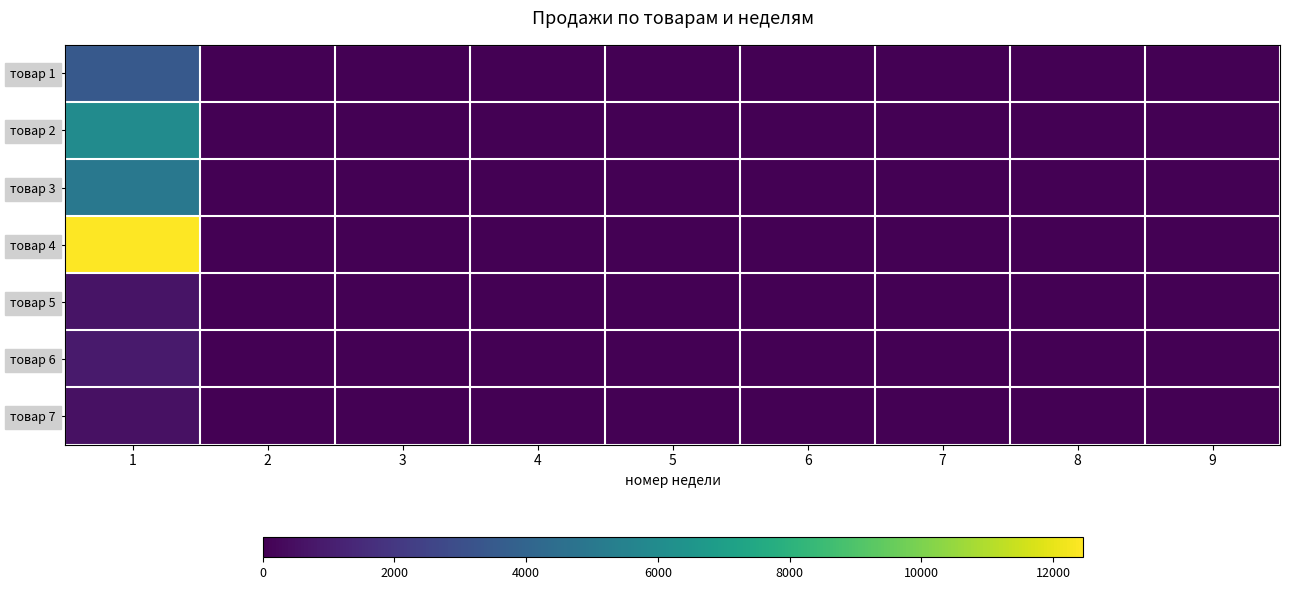

Reading left to right, what are all the values shown in this chart?

товар 1: 1=3456	2=0	3=0	4=0	5=0	6=0	7=0	8=0	9=0
товар 2: 1=6000	2=0	3=0	4=0	5=0	6=0	7=0	8=0	9=0
товар 3: 1=5000	2=0	3=0	4=0	5=0	6=0	7=0	8=0	9=0
товар 4: 1=12450	2=0	3=0	4=0	5=0	6=0	7=0	8=0	9=0
товар 5: 1=678	2=0	3=0	4=0	5=0	6=0	7=0	8=0	9=0
товар 6: 1=908	2=0	3=0	4=0	5=0	6=0	7=0	8=0	9=0
товар 7: 1=567	2=0	3=0	4=0	5=0	6=0	7=0	8=0	9=0